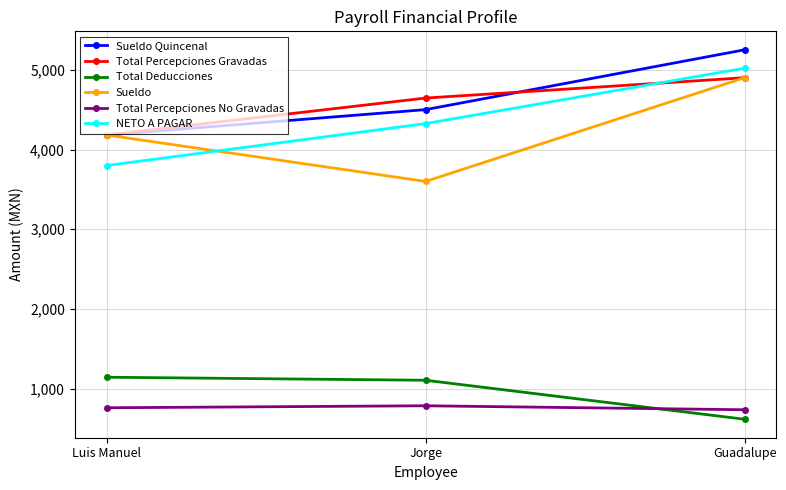

True or false: Total Deducciones has a value of 618 at Guadalupe.

True